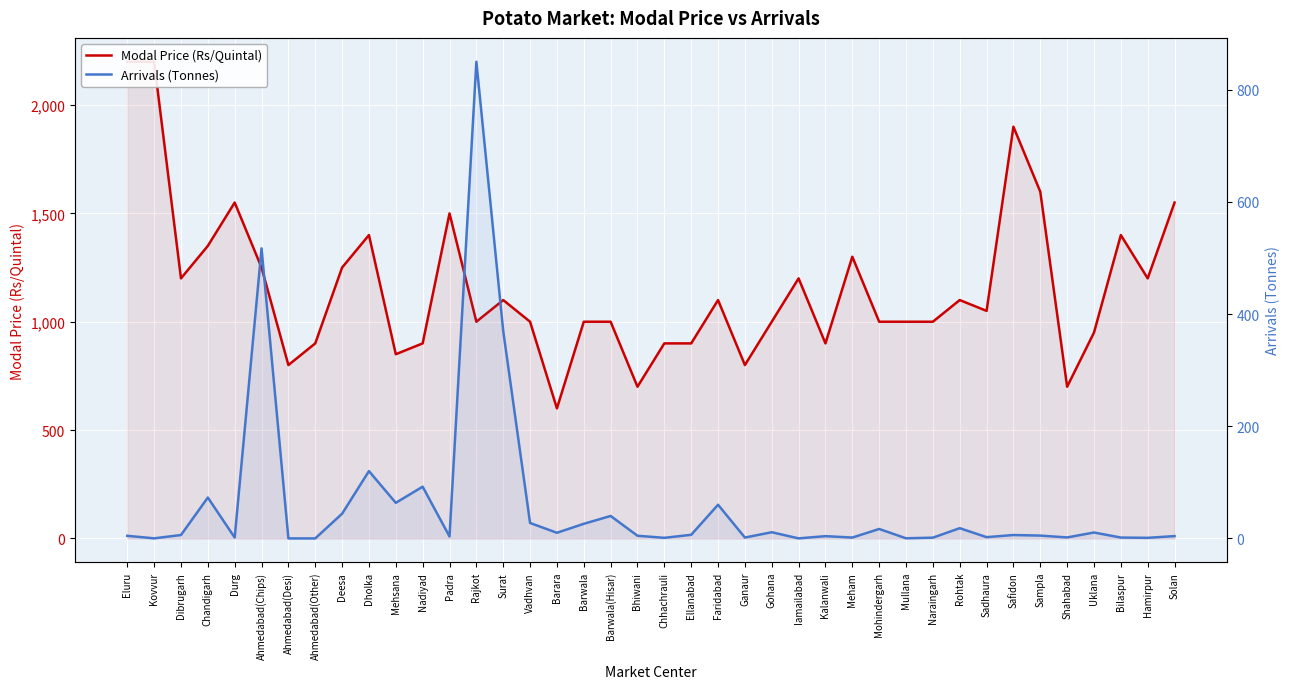

True or false: Arrivals (Tonnes) and Modal Price (Rs/Quintal) cross at least once.

False